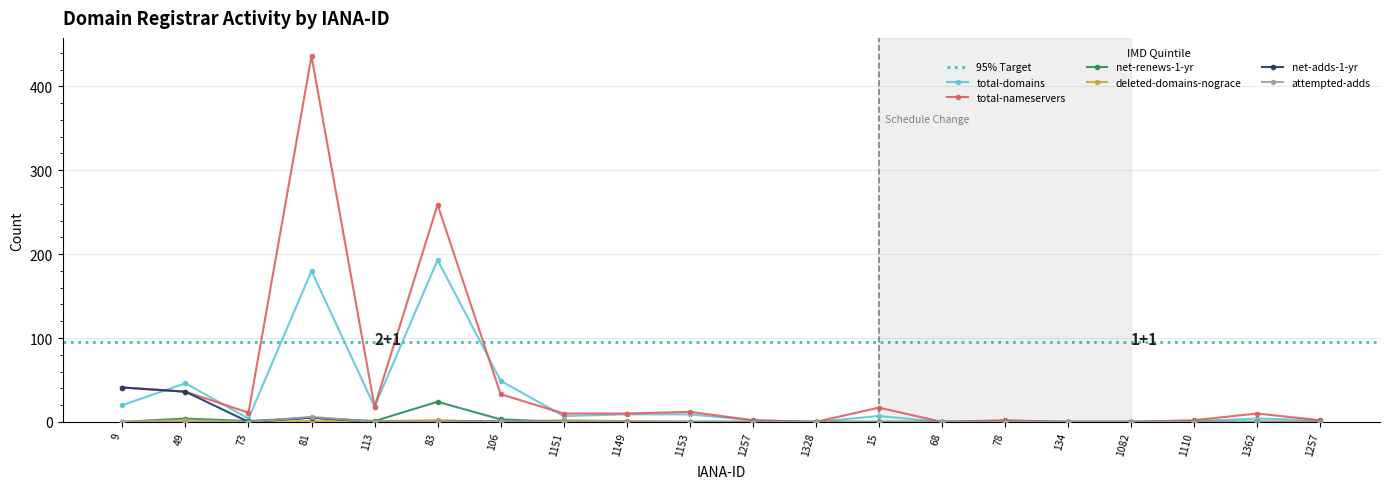

Which has a higher value, 49 or 9?

49